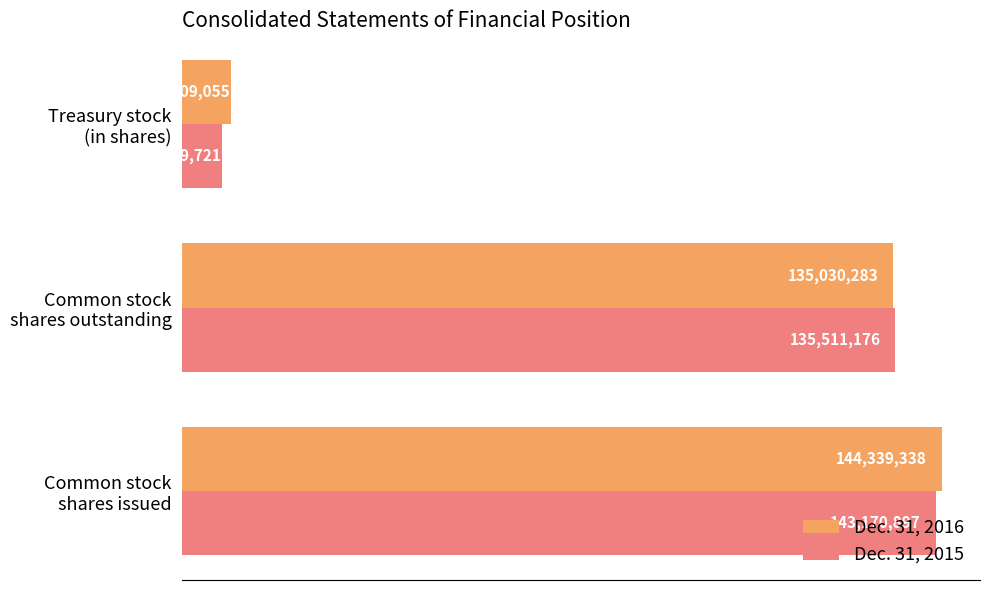

Reading left to right, transcribe all the data shown in this chart.

Dec. 31, 2016: 144339338	135030283	9309055
Dec. 31, 2015: 143170897	135511176	7659721